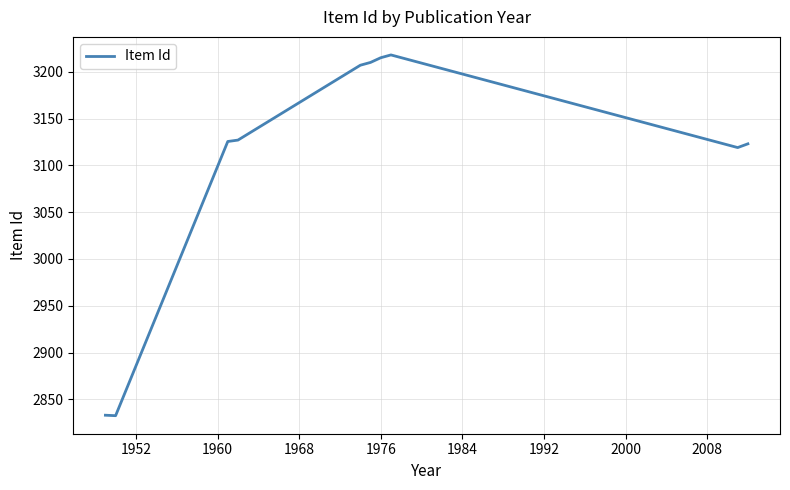

What is the minimum value shown in the chart?

2832.5